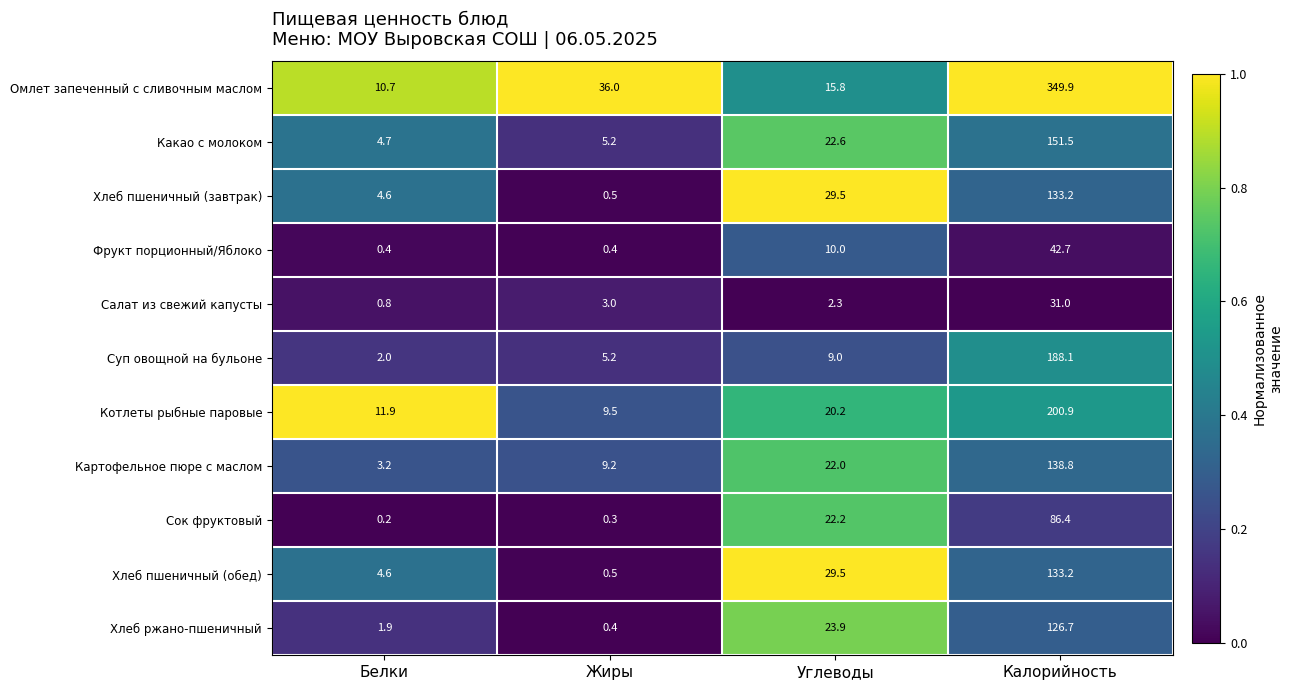

What value does the Суп овощной на бульоне series have at Углеводы?

9.0